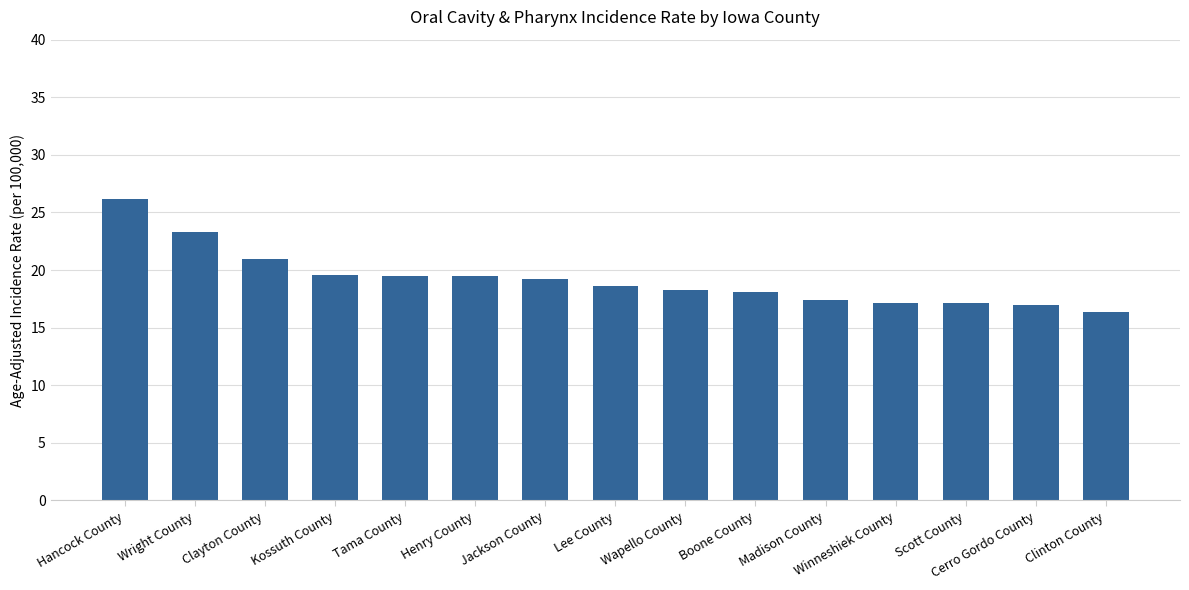

Which label corresponds to the largest value in the chart?

Hancock County